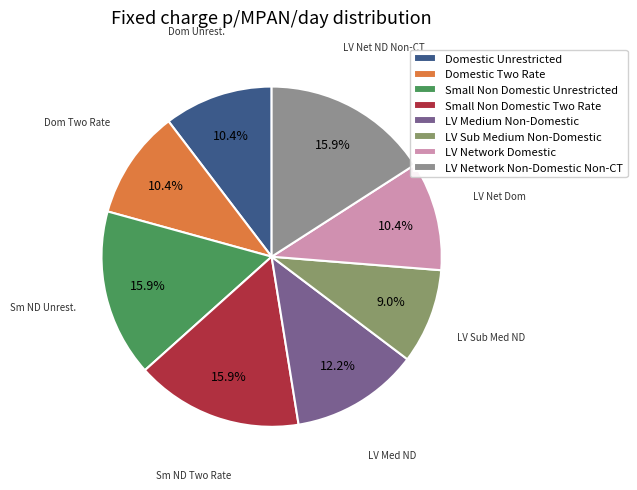

Is it true that Domestic Unrestricted is 25% of the pie?

False